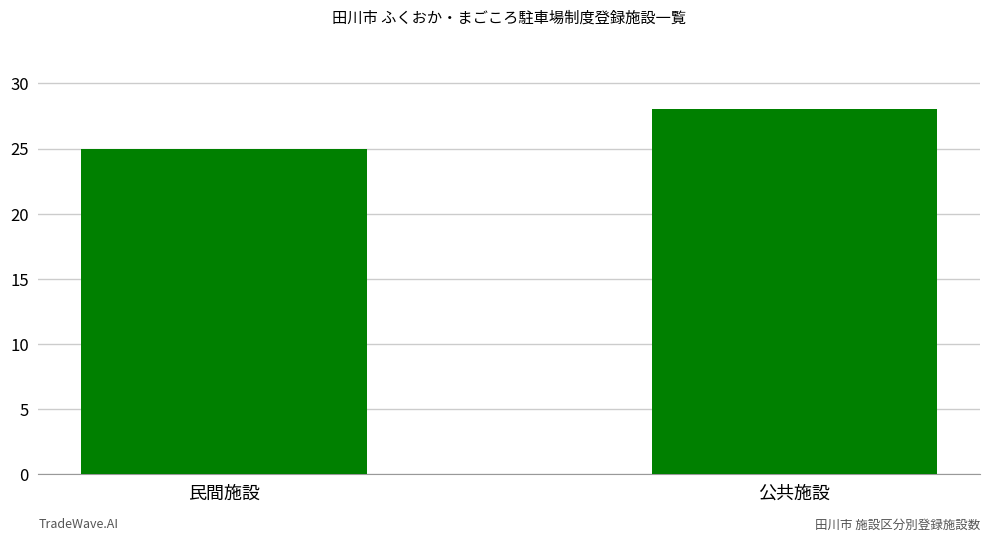

Rank the categories by value from highest to lowest.

公共施設, 民間施設